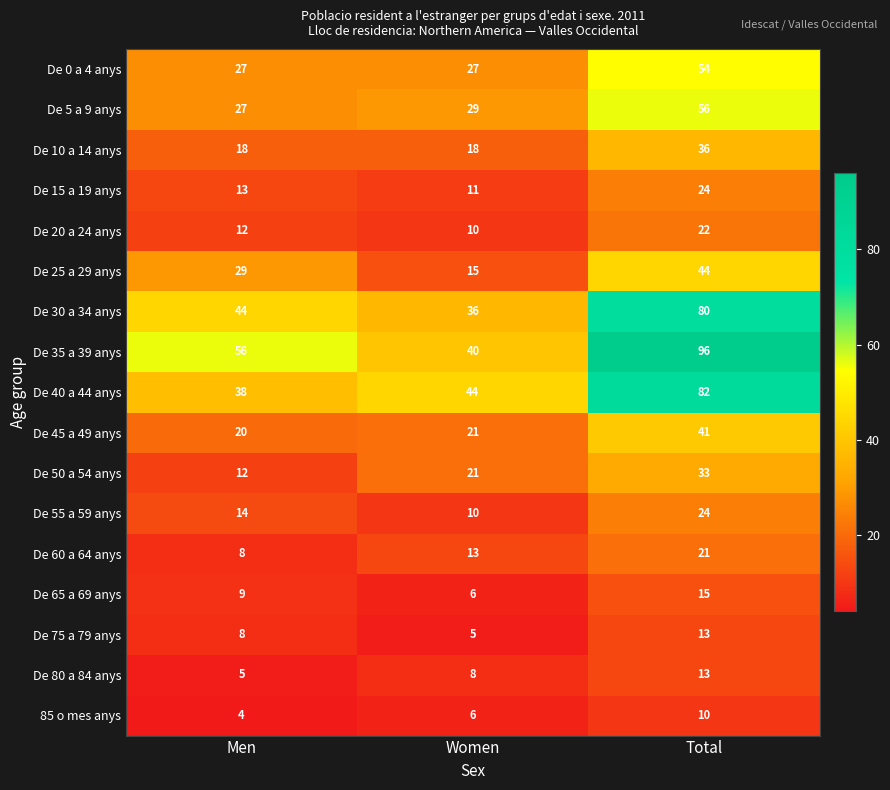

At which label is De 80 a 84 anys closest to 9?

Women